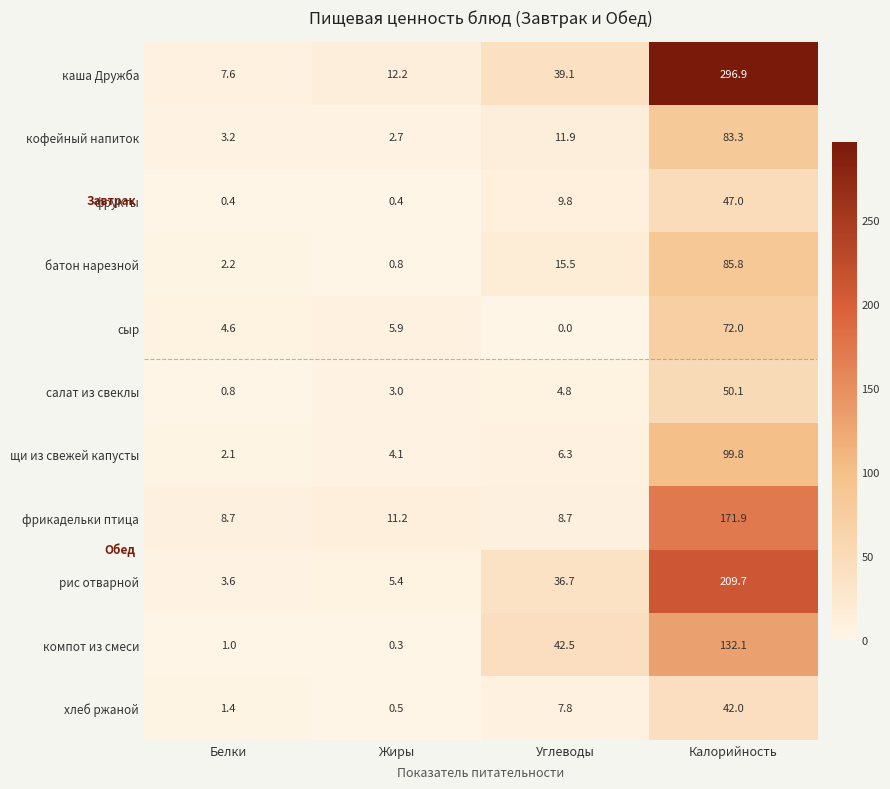

Which series has the widest spread of values?

каша Дружба